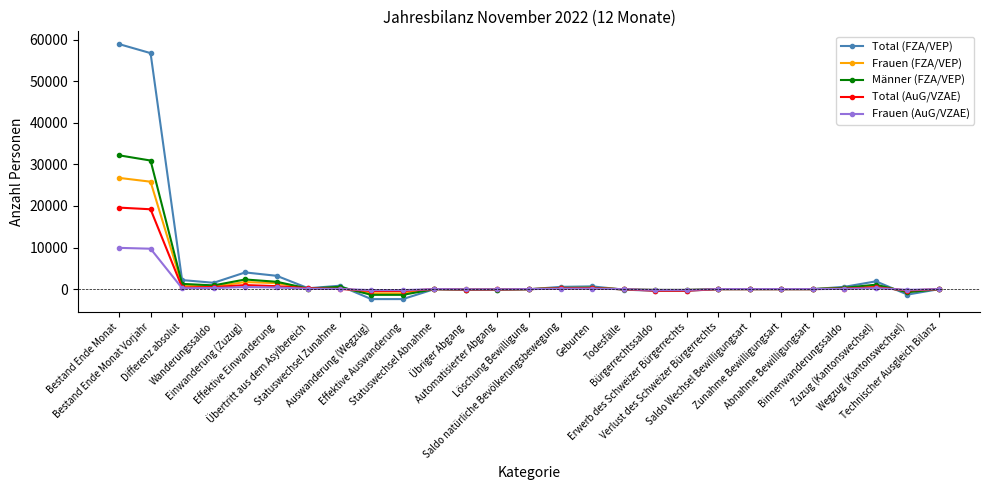

What is the highest value of the Total (FZA/VEP) series?

58909